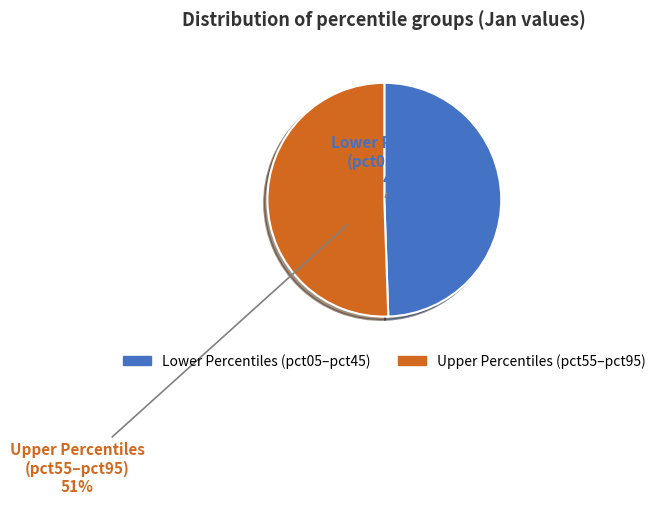

Is there any slice that represents more than half of the pie?

Yes